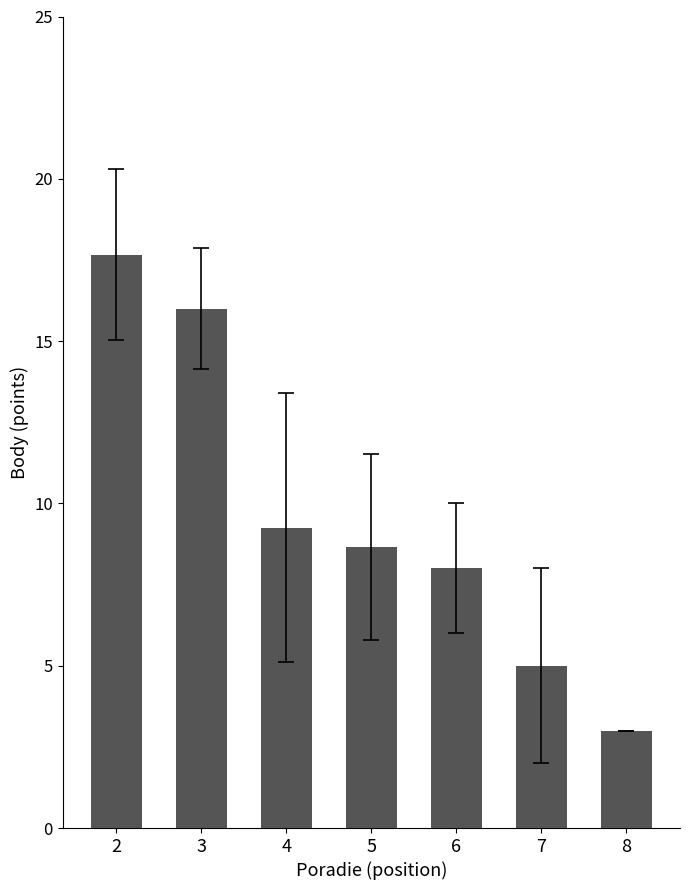

What is the value of the 4th bar from the left?

8.7